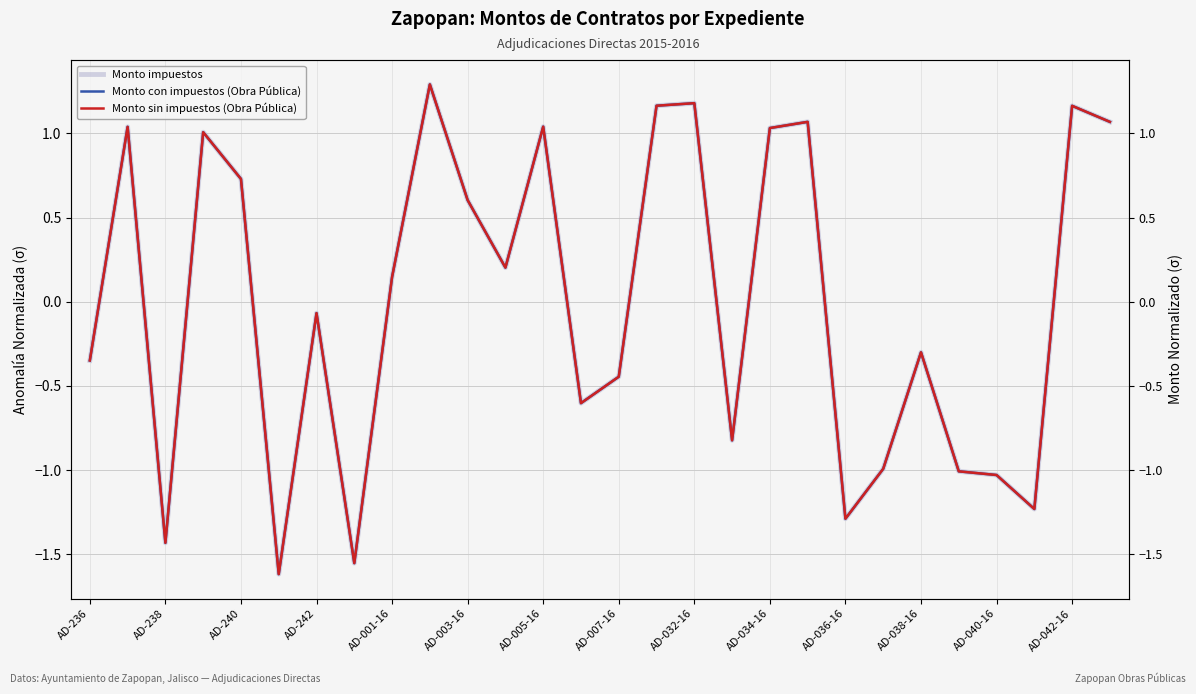

How many lines are shown in the chart?

3